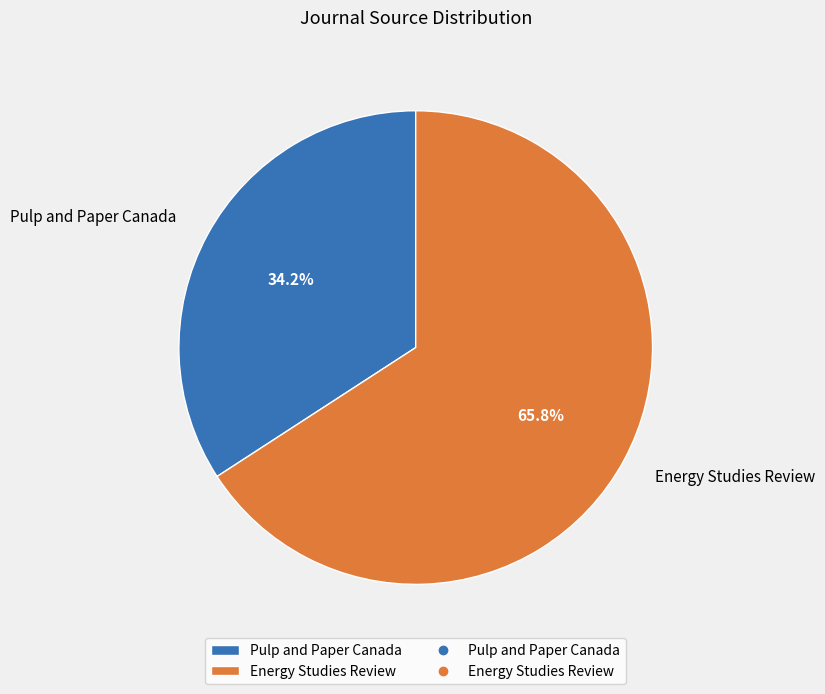

How many slices are in this pie chart?

2